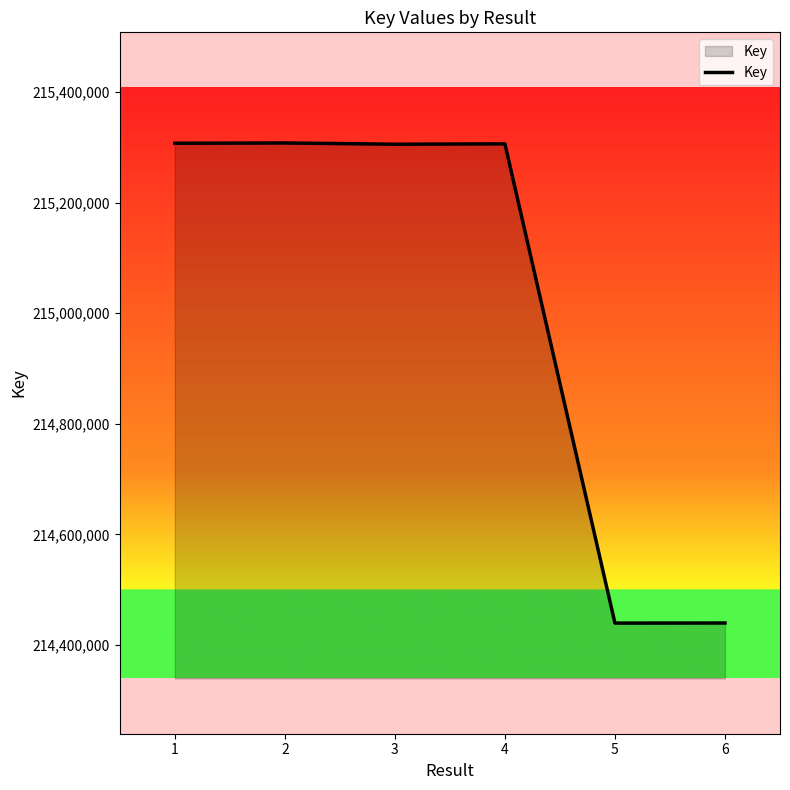

What is the greatest value displayed?

215307800